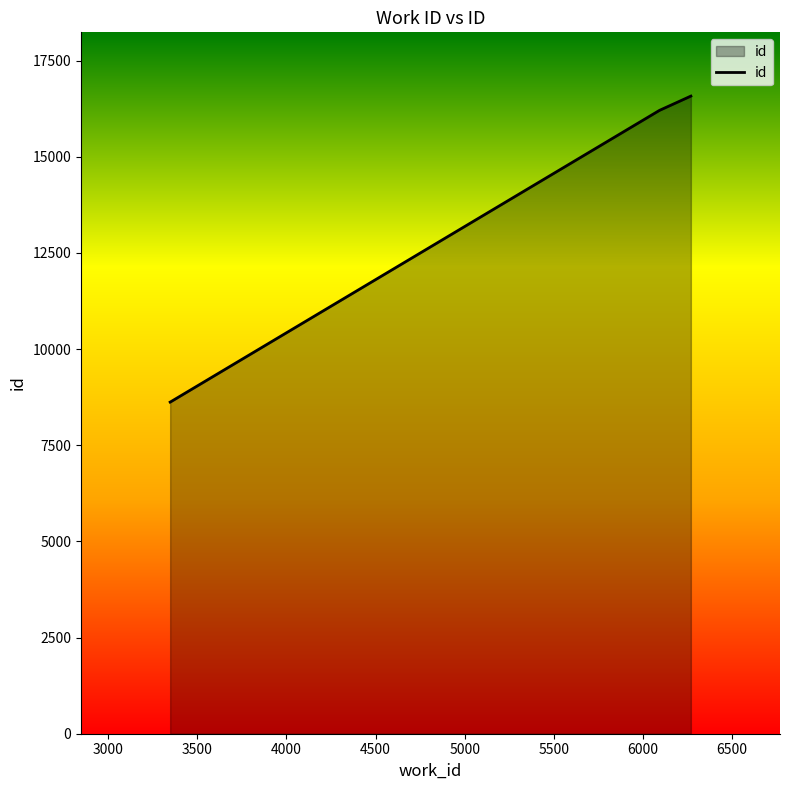

Does the chart have visible grid lines?

No